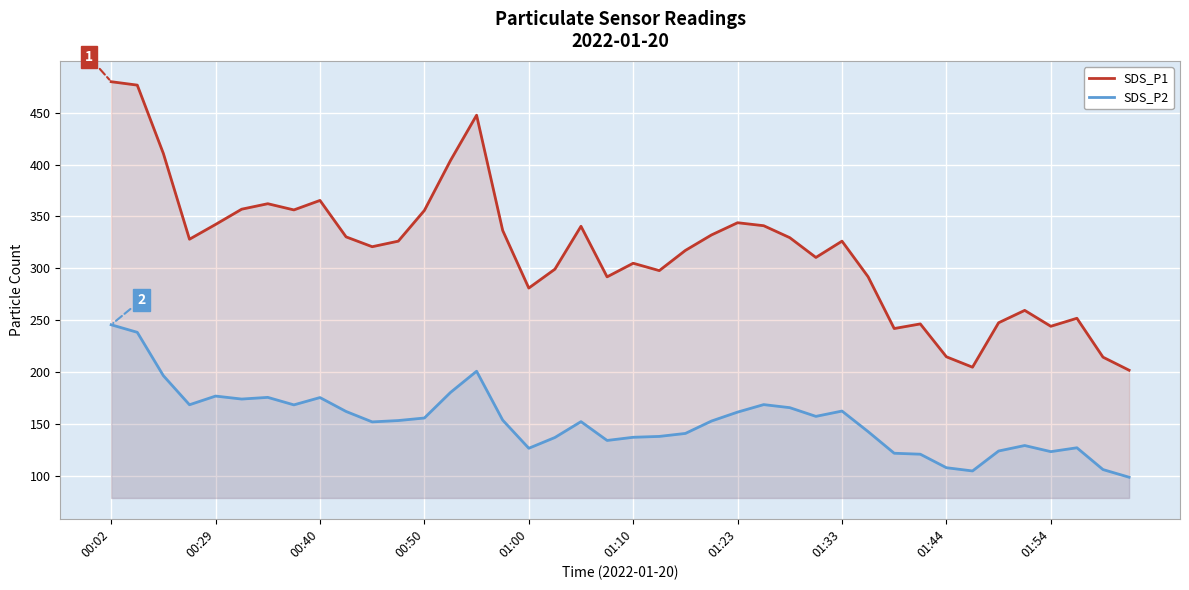

What is the difference between the maximum and minimum values in the SDS_P1 series?

278.2